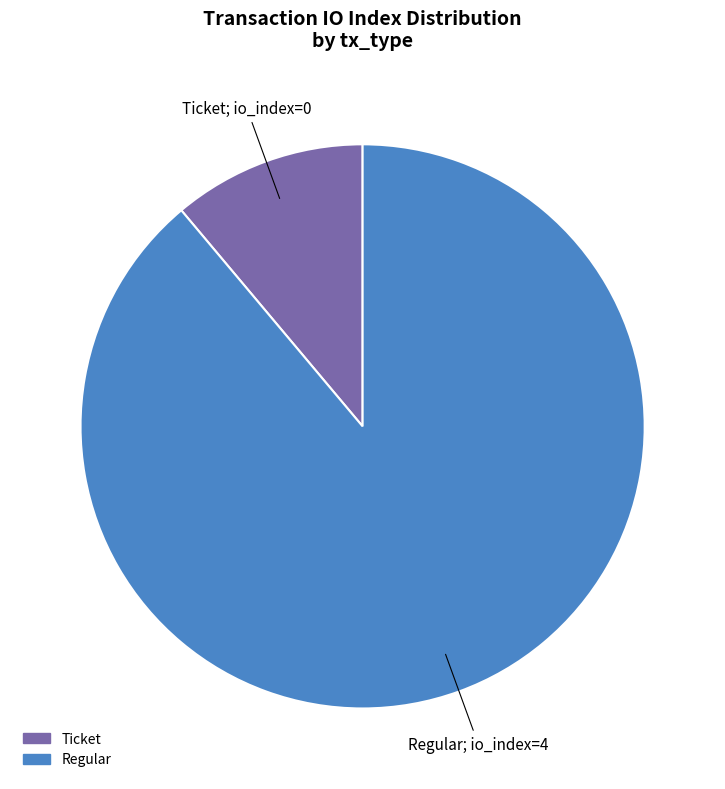

Which category accounts for the majority?

Regular